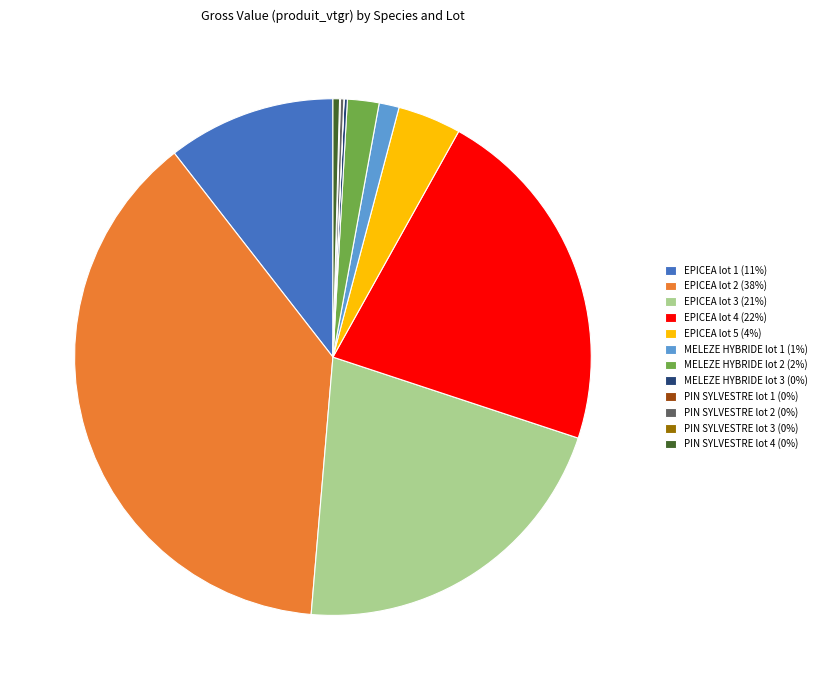

Which slice is the largest?

EPICEA lot 2